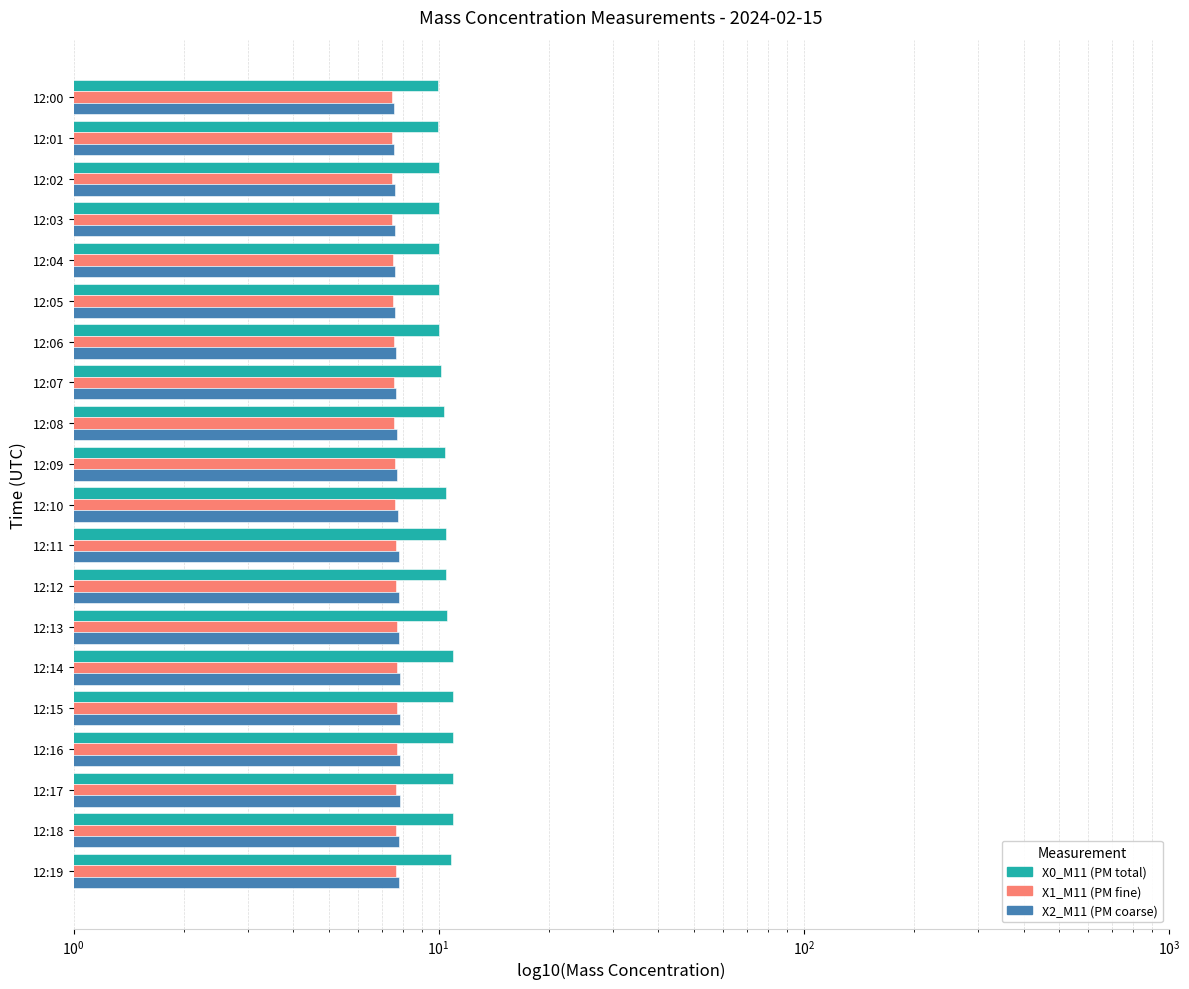

What is the minimum value for X1_M11?

7.4